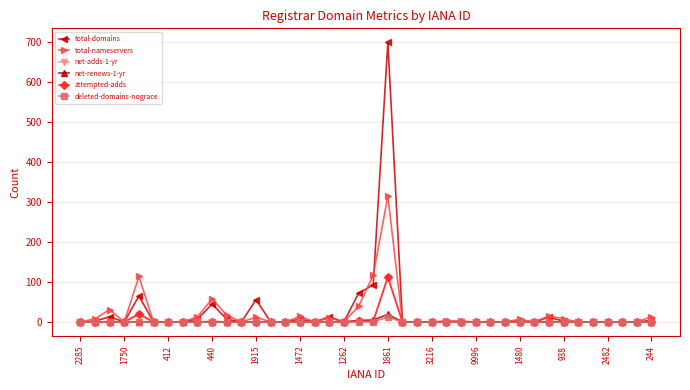

Which series has the largest total across all categories?

total-domains